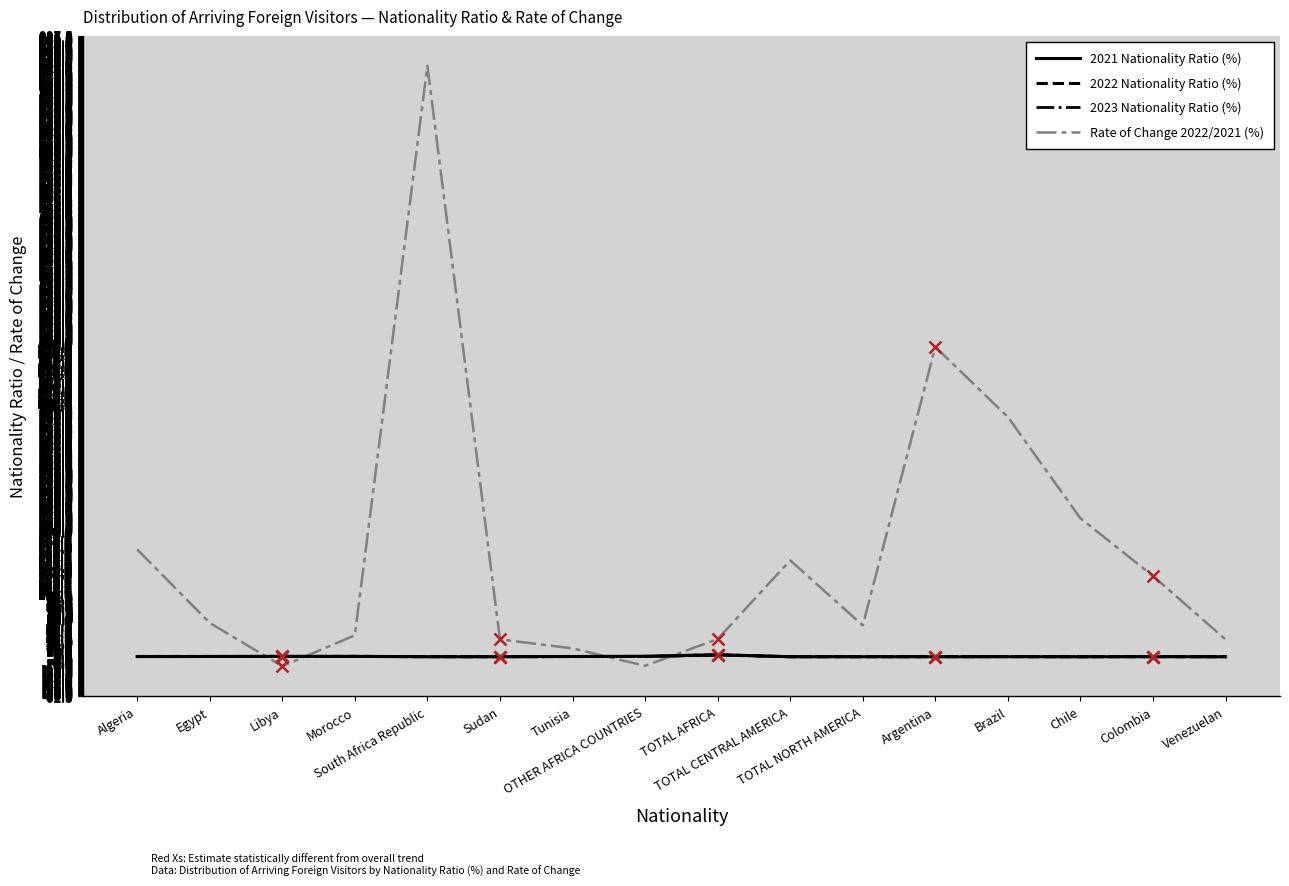

After their last crossing, which series has the higher values: Rate of Change 2022/2021 (%) or 2022 Nationality Ratio (%)?

Rate of Change 2022/2021 (%)